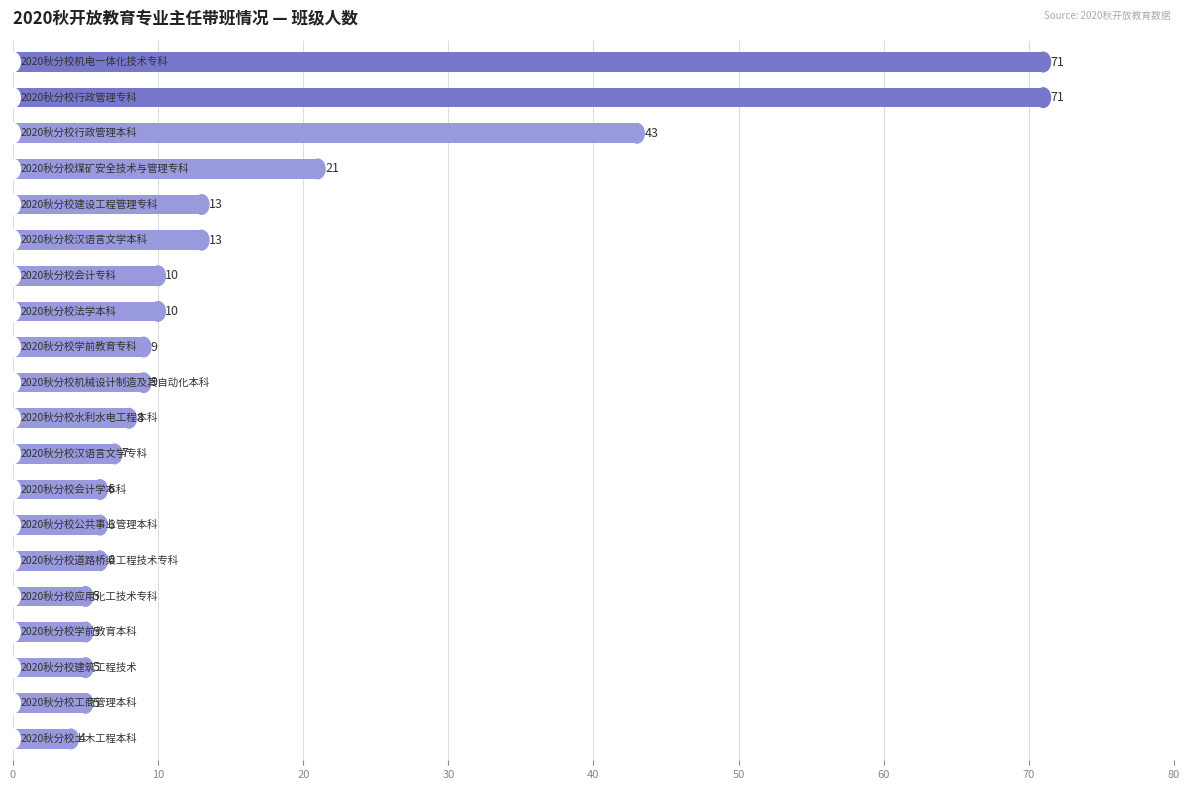

What is the minimum value shown in the chart?

4